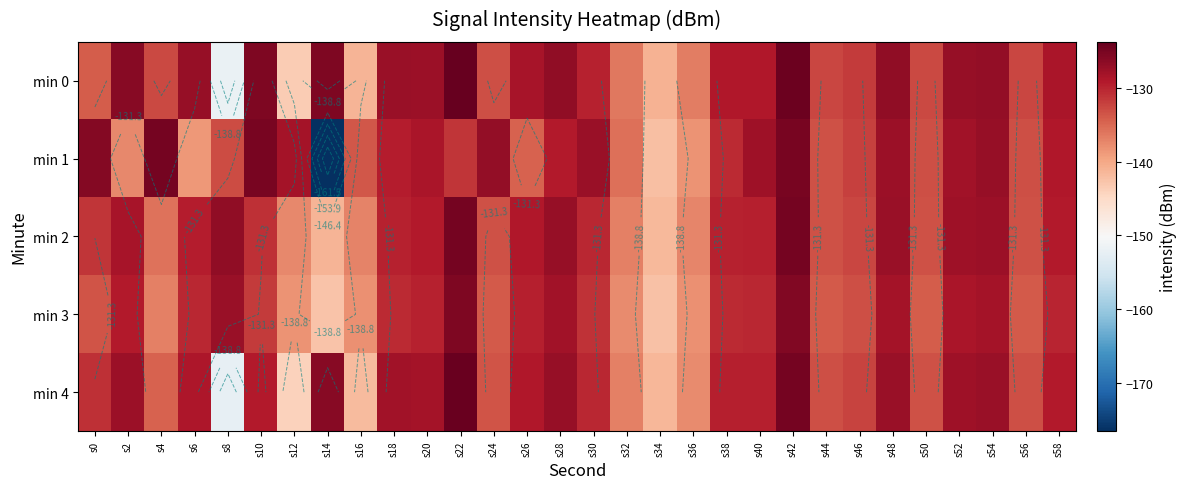

At which category is the sum across all series the highest?

s42